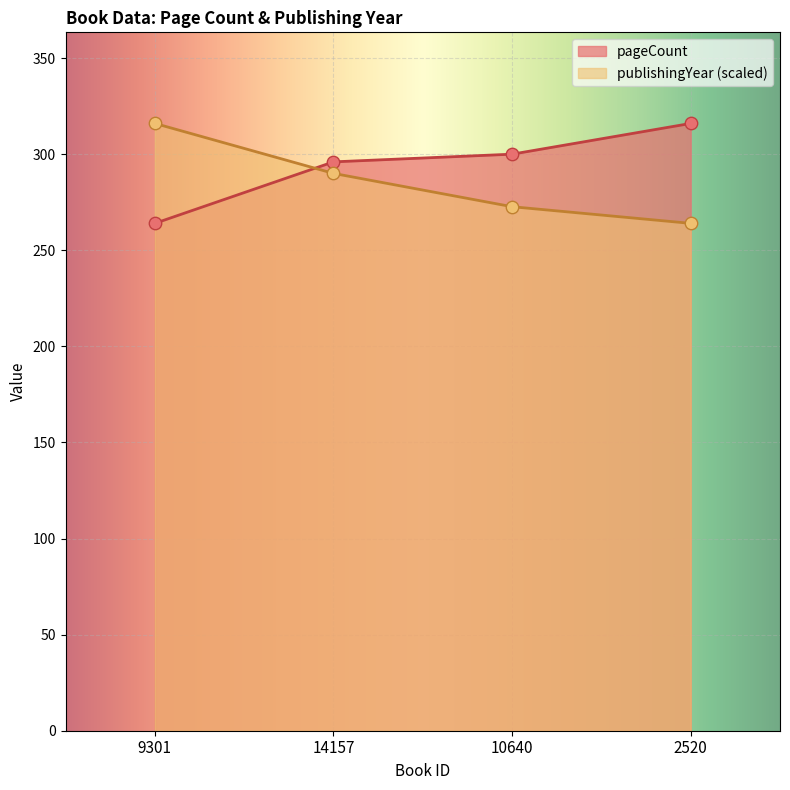

Which series has the largest total across all categories?

pageCount